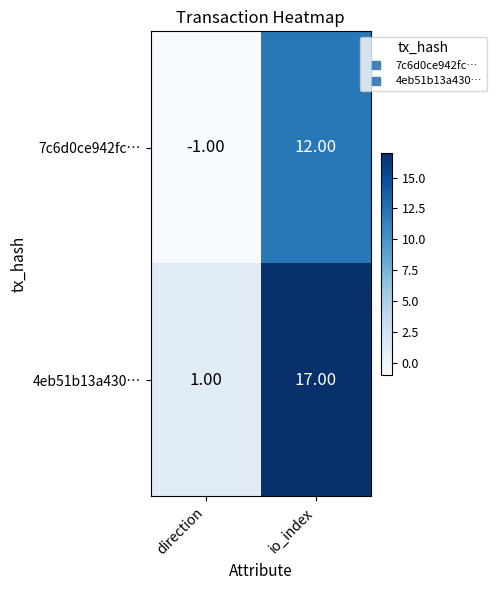

How many values in the 4eb51b13a430… series are below 17?

1